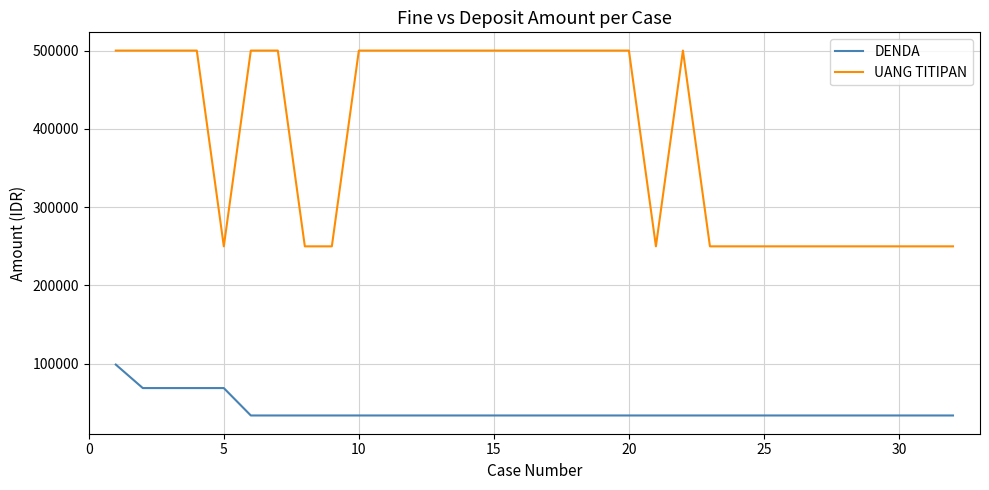

True or false: UANG TITIPAN and DENDA intersect in this chart.

False